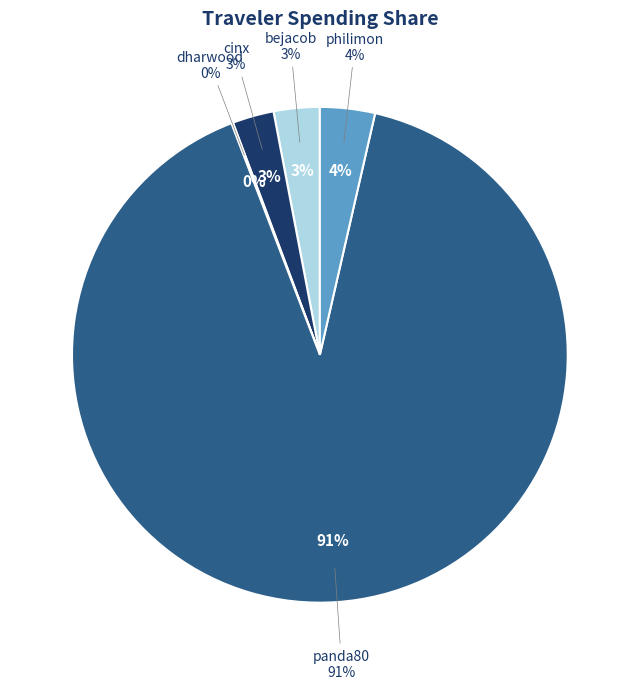

Rank the categories by value from lowest to highest.

dharwood, cinx, bejacob, philimon, panda80